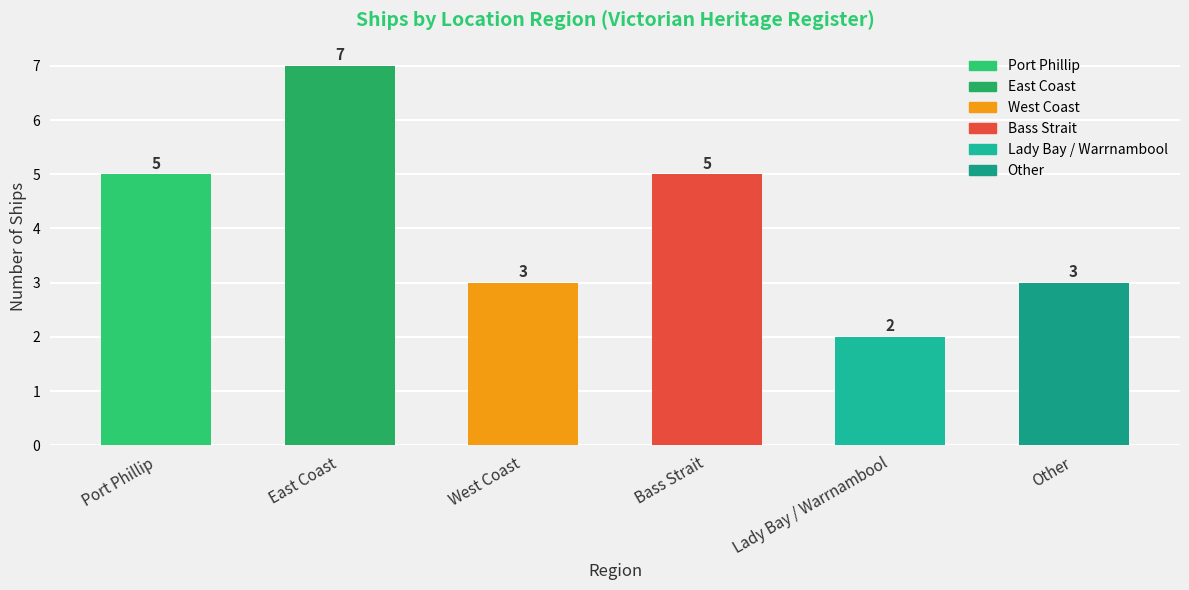

True or false: the data shows 3 at Lady Bay / Warrnambool.

False